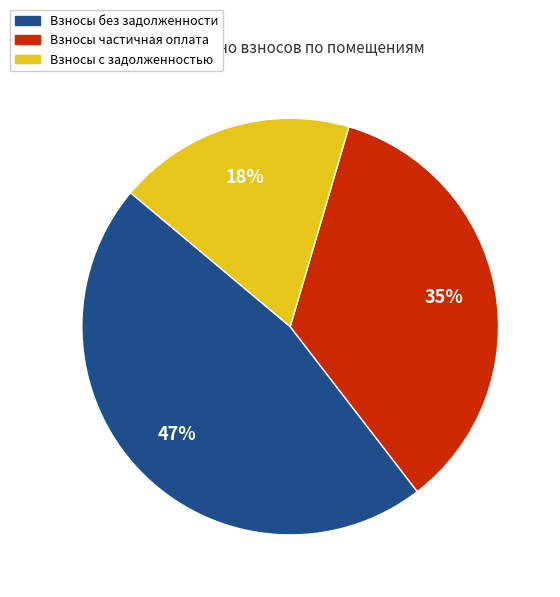

To the nearest percent, what is the combined percentage of Взносы без задолженности and Взносы частичная оплата?

82%